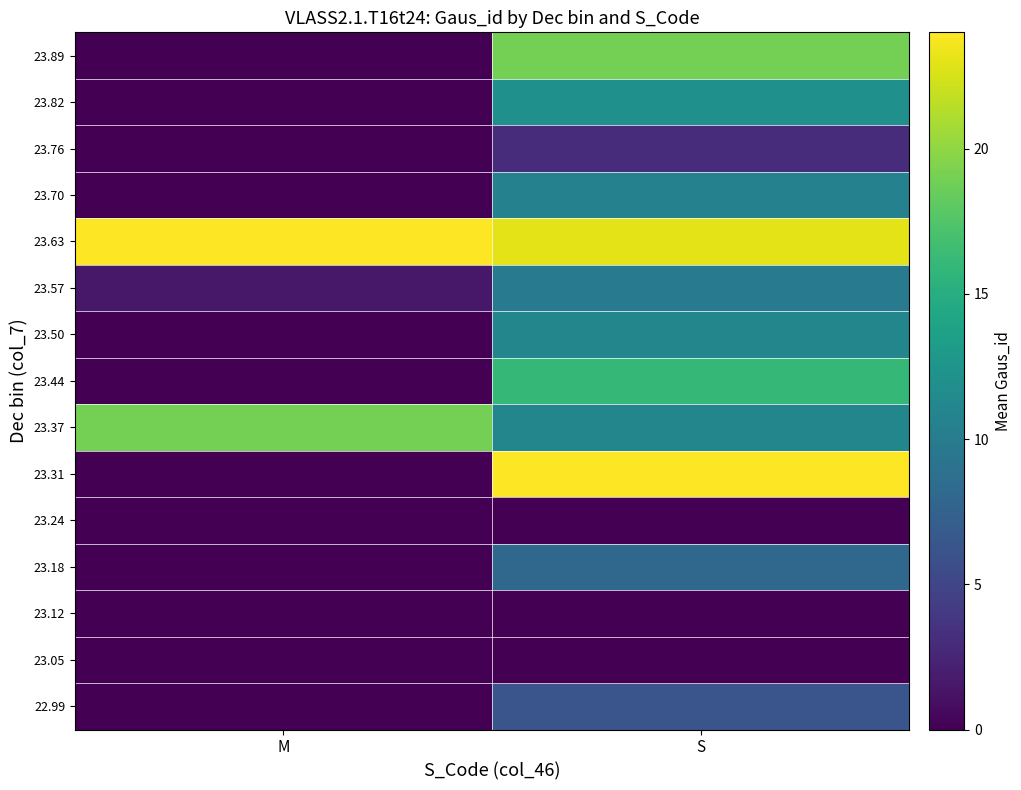

Reading right to left, what are all the values shown in this chart?

22.99: S=6.3	M=0.0
23.05: S=0.0	M=0.0
23.12: S=0.0	M=0.0
23.18: S=8.0	M=0.0
23.24: S=0.0	M=0.0
23.31: S=24.0	M=0.0
23.37: S=11.0	M=19.0
23.44: S=16.0	M=0.0
23.50: S=11.0	M=0.0
23.57: S=10.0	M=1.5
23.63: S=23.0	M=24.0
23.70: S=10.5	M=0.0
23.76: S=3.0	M=0.0
23.82: S=12.0	M=0.0
23.89: S=19.0	M=0.0